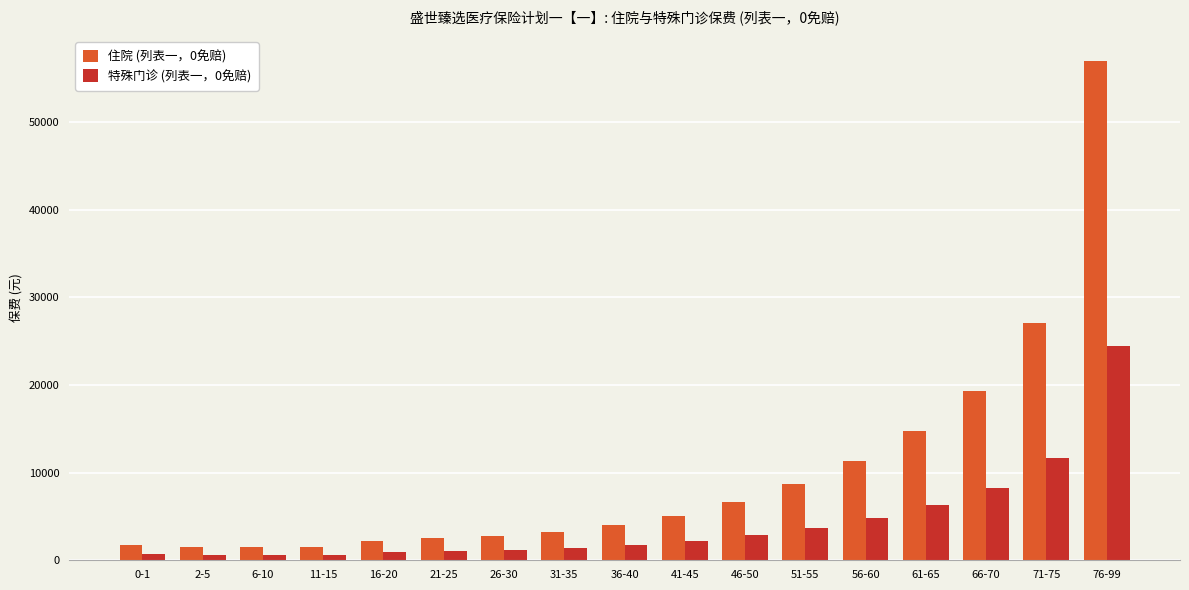

The value of 住院 (列表一，0免赔) at 66-70 is 28053. True or false?

False